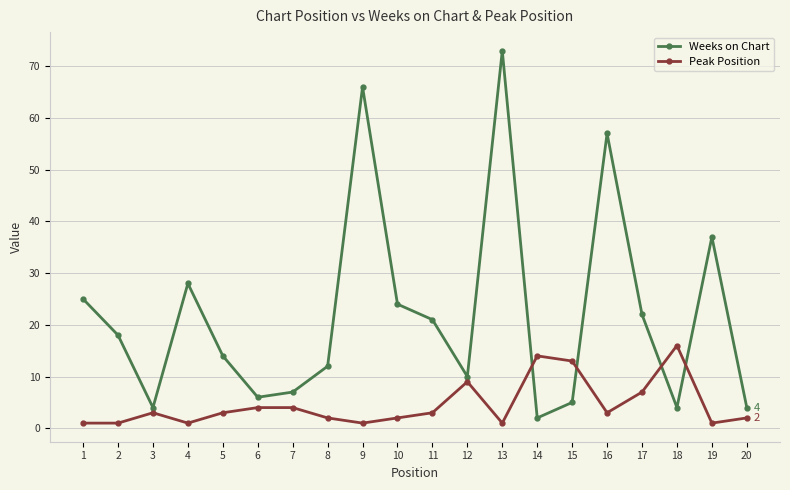

Is it true that Weeks on Chart equals 57 at 16?

True